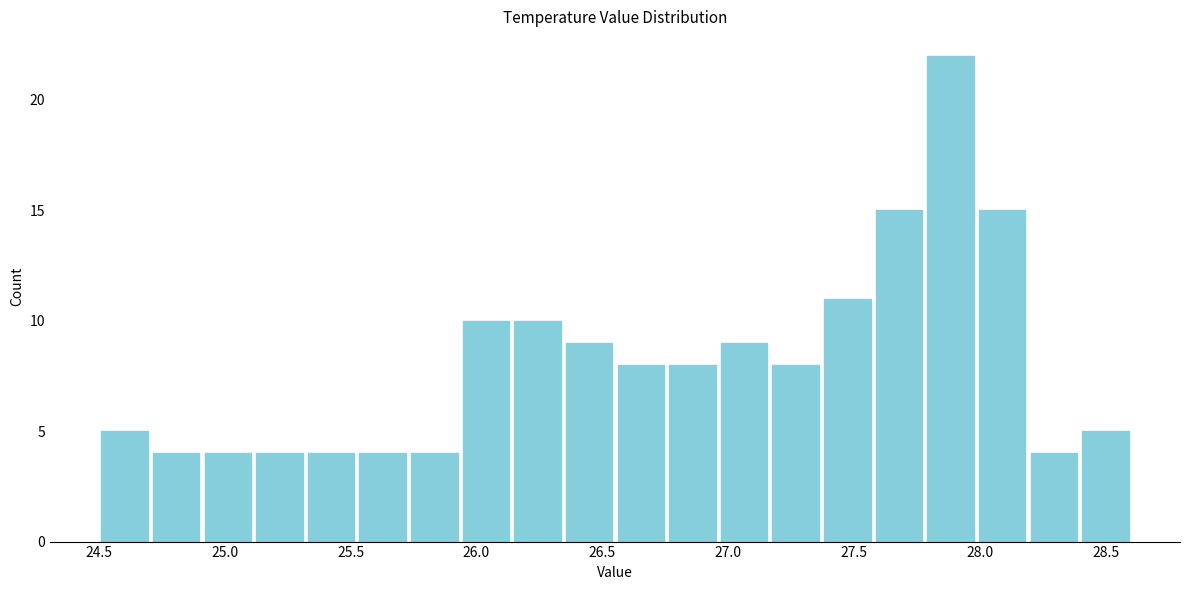

Reading left to right, list every bar in this chart as the range it spans on the x-axis followed by its height. Neither the bar edges nor the heights are printed on the chart, so give them approximately, as read against the axes.

24.500 to 24.705: 5
24.705 to 24.910: 4
24.910 to 25.115: 4
25.115 to 25.320: 4
25.320 to 25.525: 4
25.525 to 25.730: 4
25.730 to 25.935: 4
25.935 to 26.140: 10
26.140 to 26.345: 10
26.345 to 26.550: 9
26.550 to 26.755: 8
26.755 to 26.960: 8
26.960 to 27.165: 9
27.165 to 27.370: 8
27.370 to 27.575: 11
27.575 to 27.780: 15
27.780 to 27.985: 22
27.985 to 28.190: 15
28.190 to 28.395: 4
28.395 to 28.600: 5